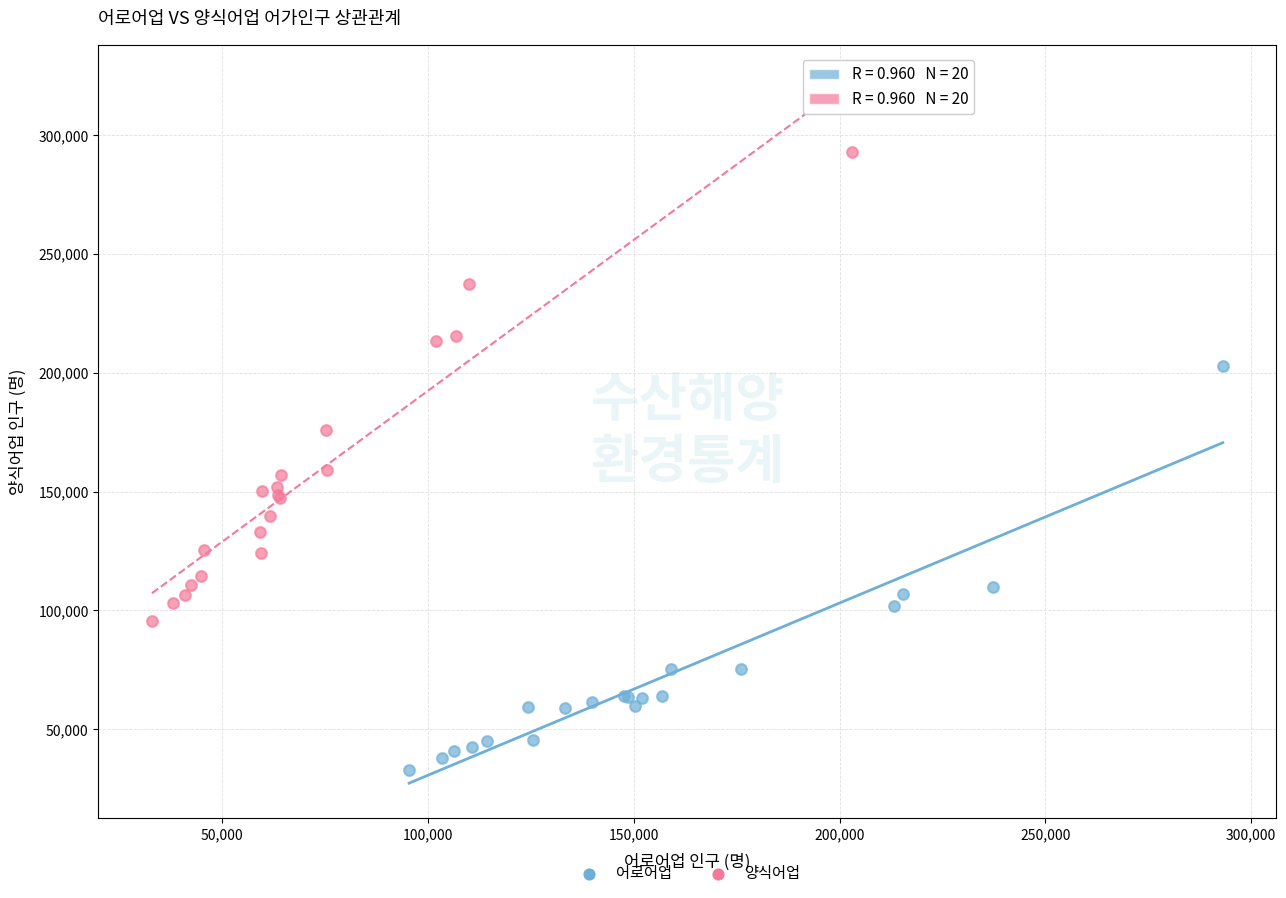

Which series has the largest Y range (max minus min)?

양식어업